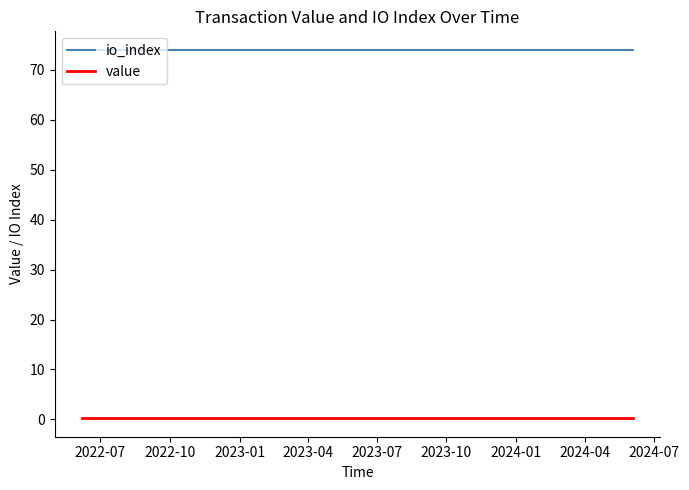

True or false: value and io_index cross at least once.

False